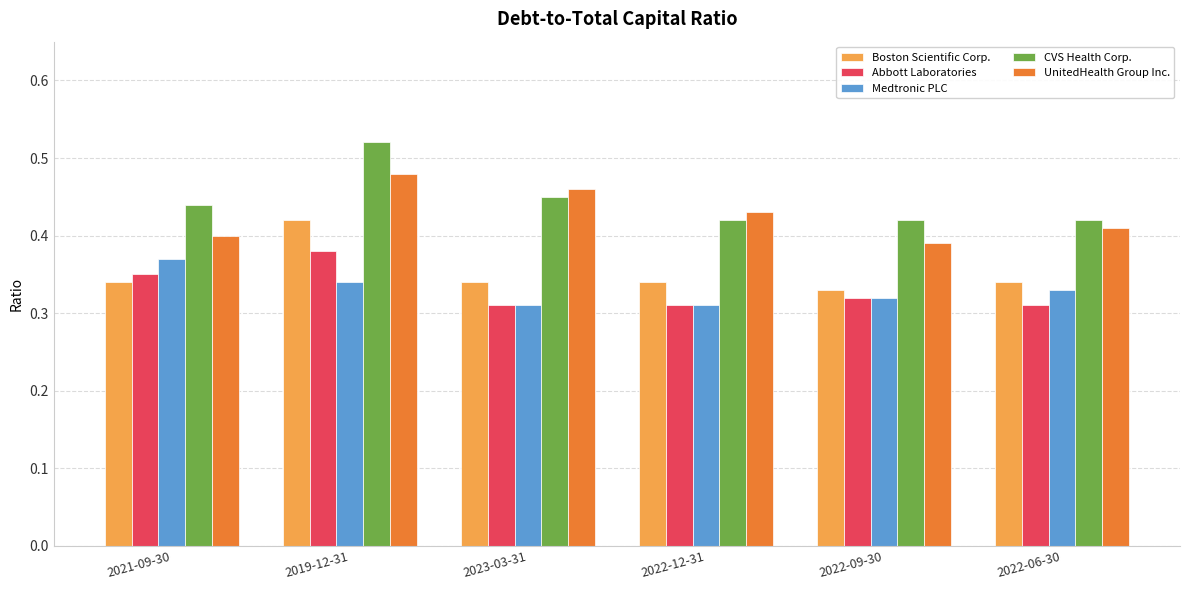

How many UnitedHealth Group Inc. values are between 0 and 1?

6